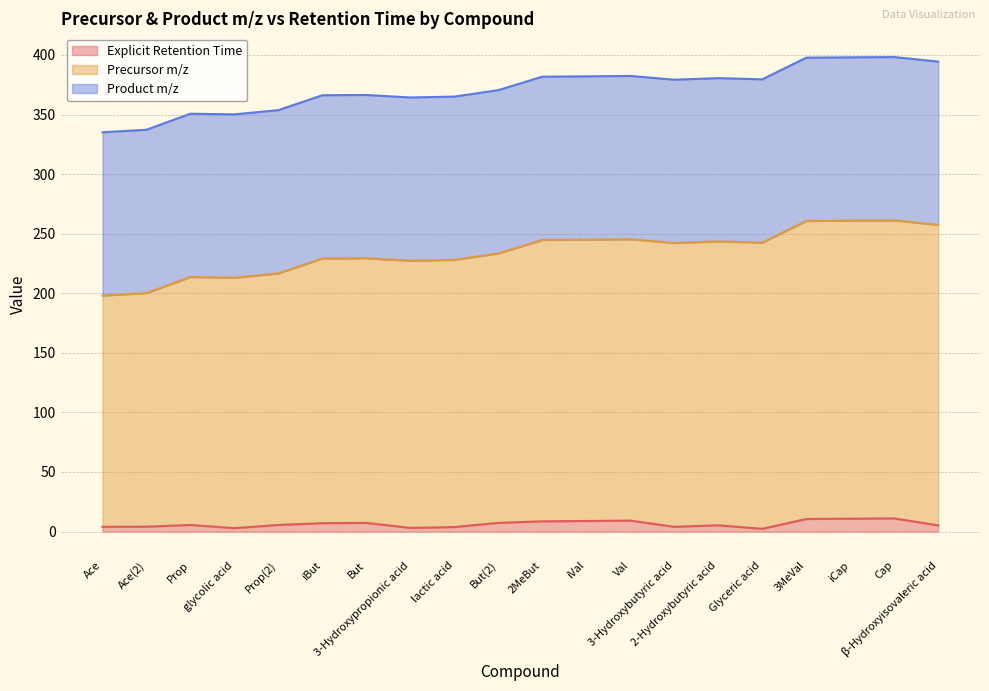

True or false: Precursor m/z and Explicit Retention Time intersect in this chart.

False